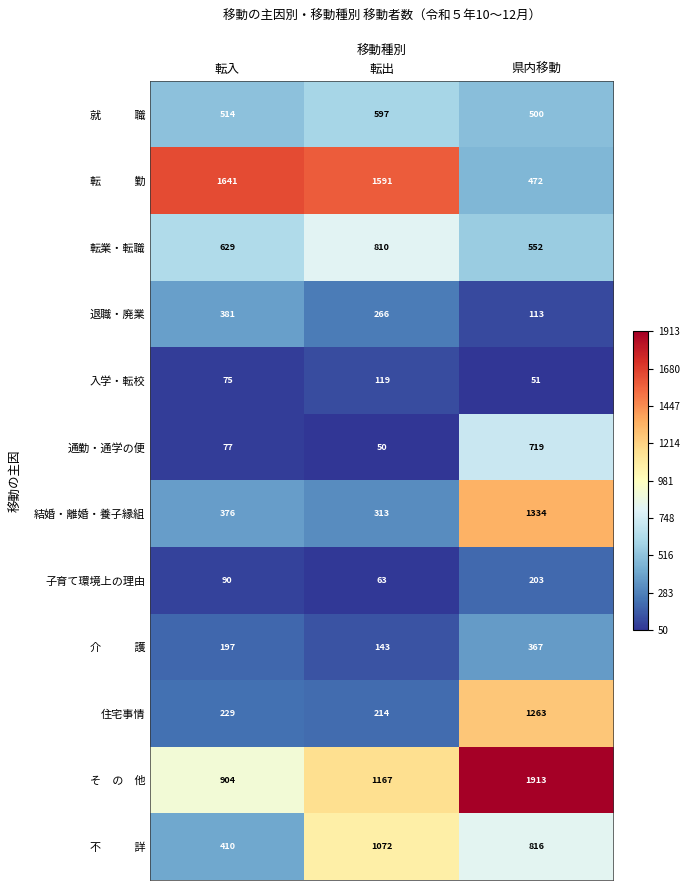

What is the difference between the 結婚・離婚・養子縁組 values at 転出 and 転入?

63